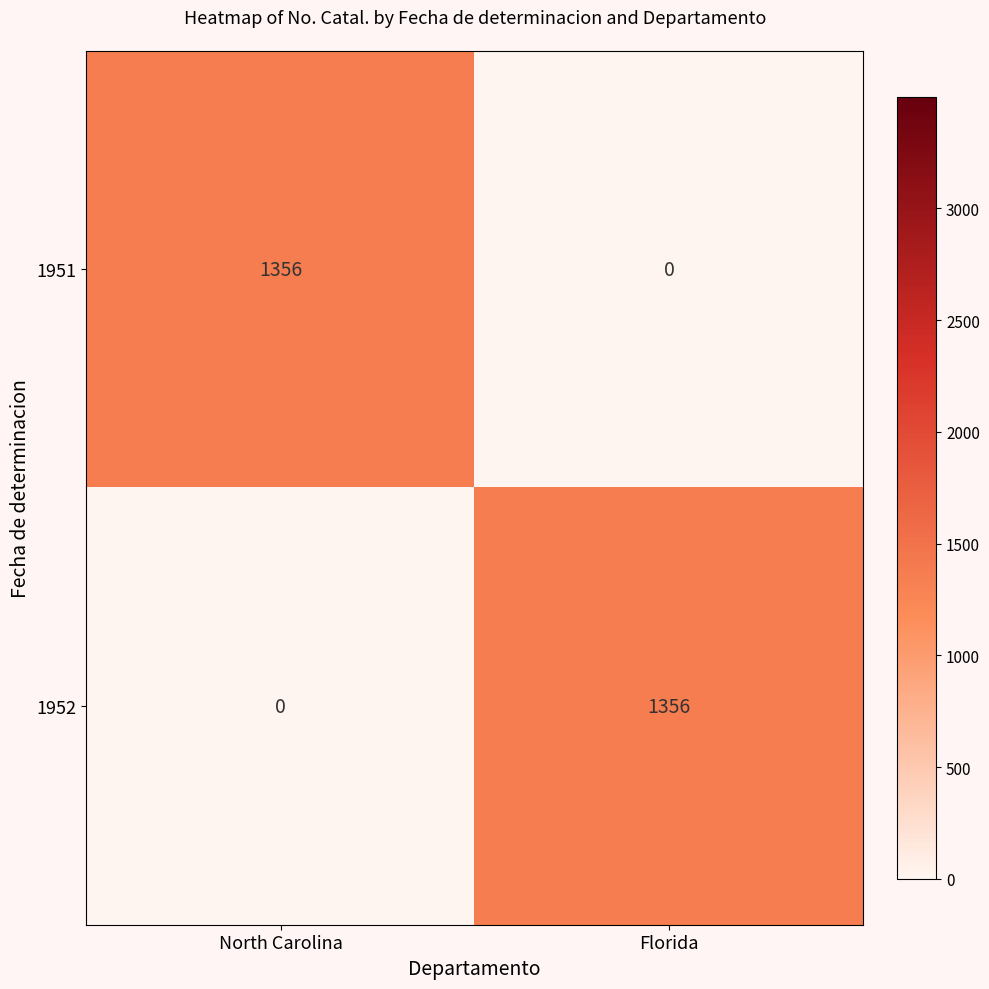

Reading left to right, extract all data points from this chart.

1951: North Carolina=1356	Florida=0
1952: North Carolina=0	Florida=1356